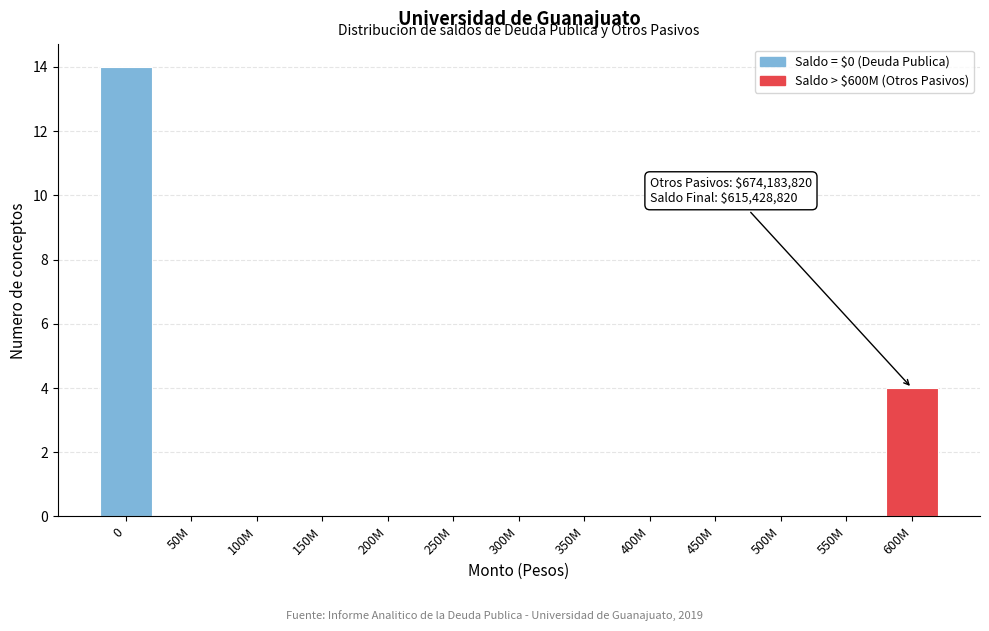

Reading left to right, what are all the values shown in this chart?

0=14	50M=0	100M=0	150M=0	200M=0	250M=0	300M=0	350M=0	400M=0	450M=0	500M=0	550M=0	600M=4